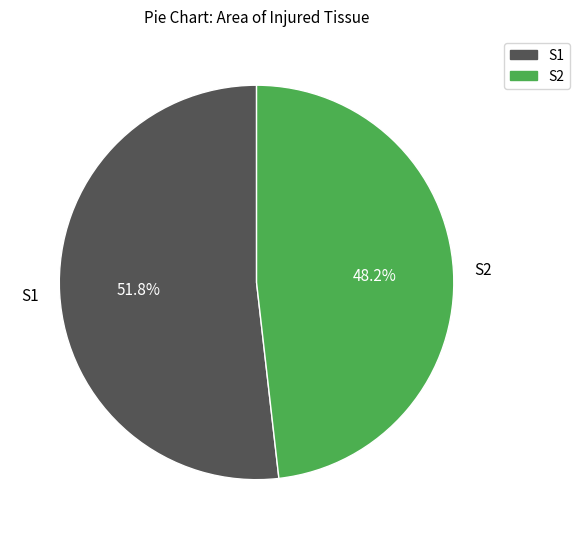

Is there a majority slice in this chart?

Yes